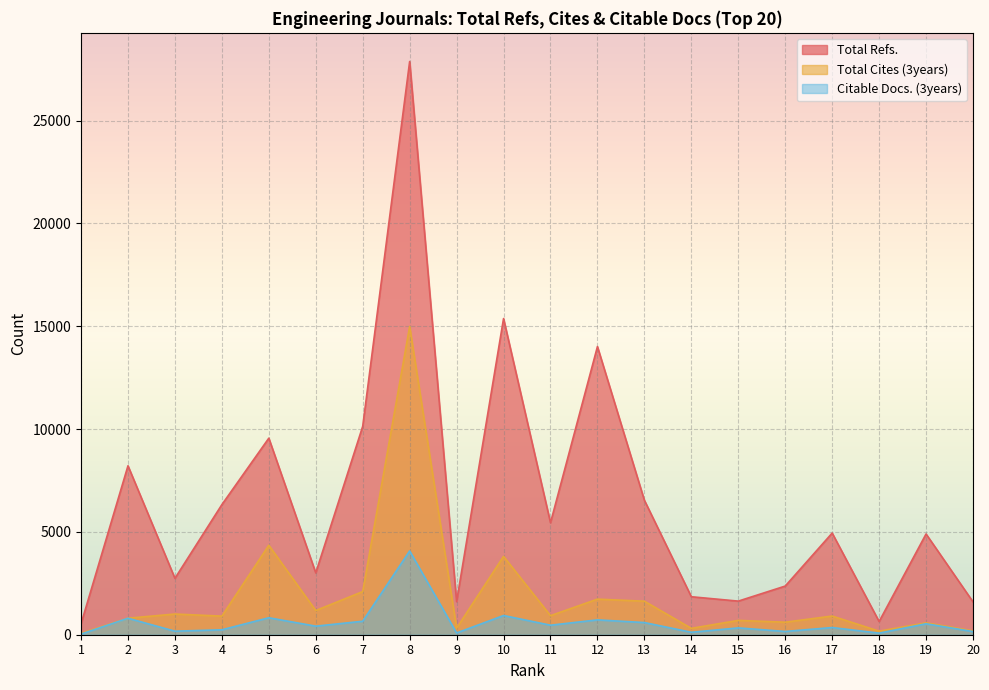

Between 20 and 10, which is larger?

10